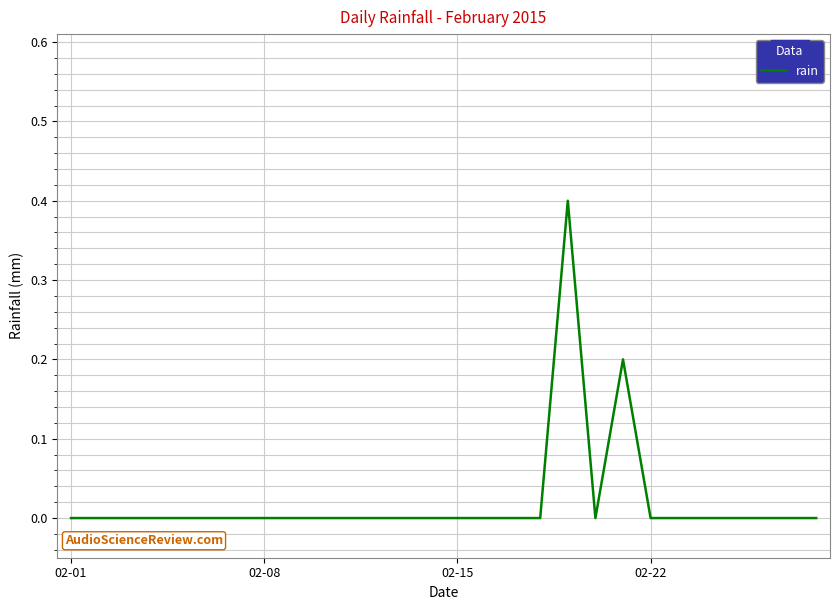

What is the difference between the maximum and minimum values?

0.4